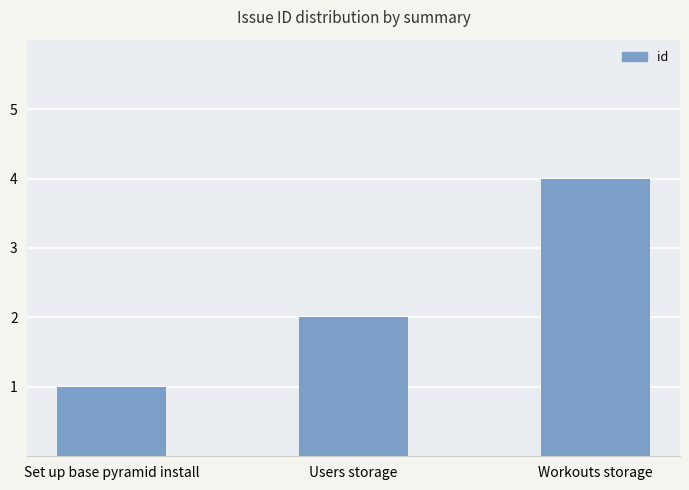

Reading left to right, list all the values displayed in this chart.

Set up base pyramid install=1	Users storage=2	Workouts storage=4